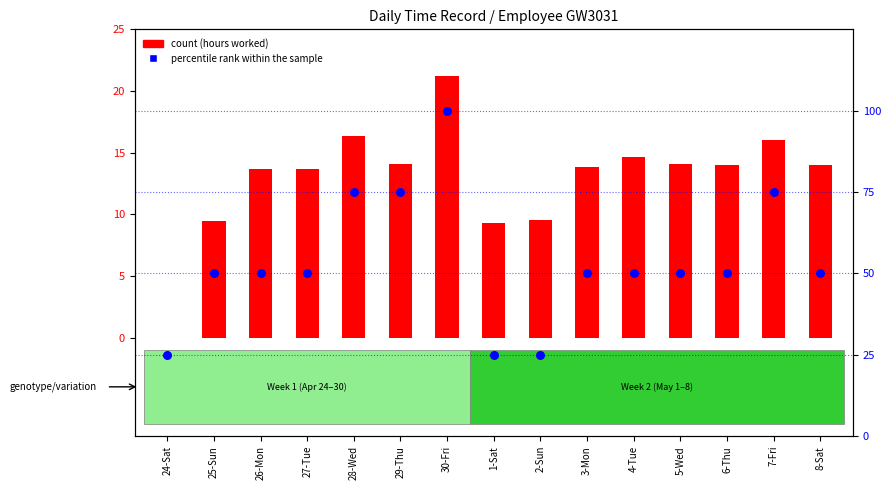

What is the change in value from 2-Sun to 5-Wed?

+25